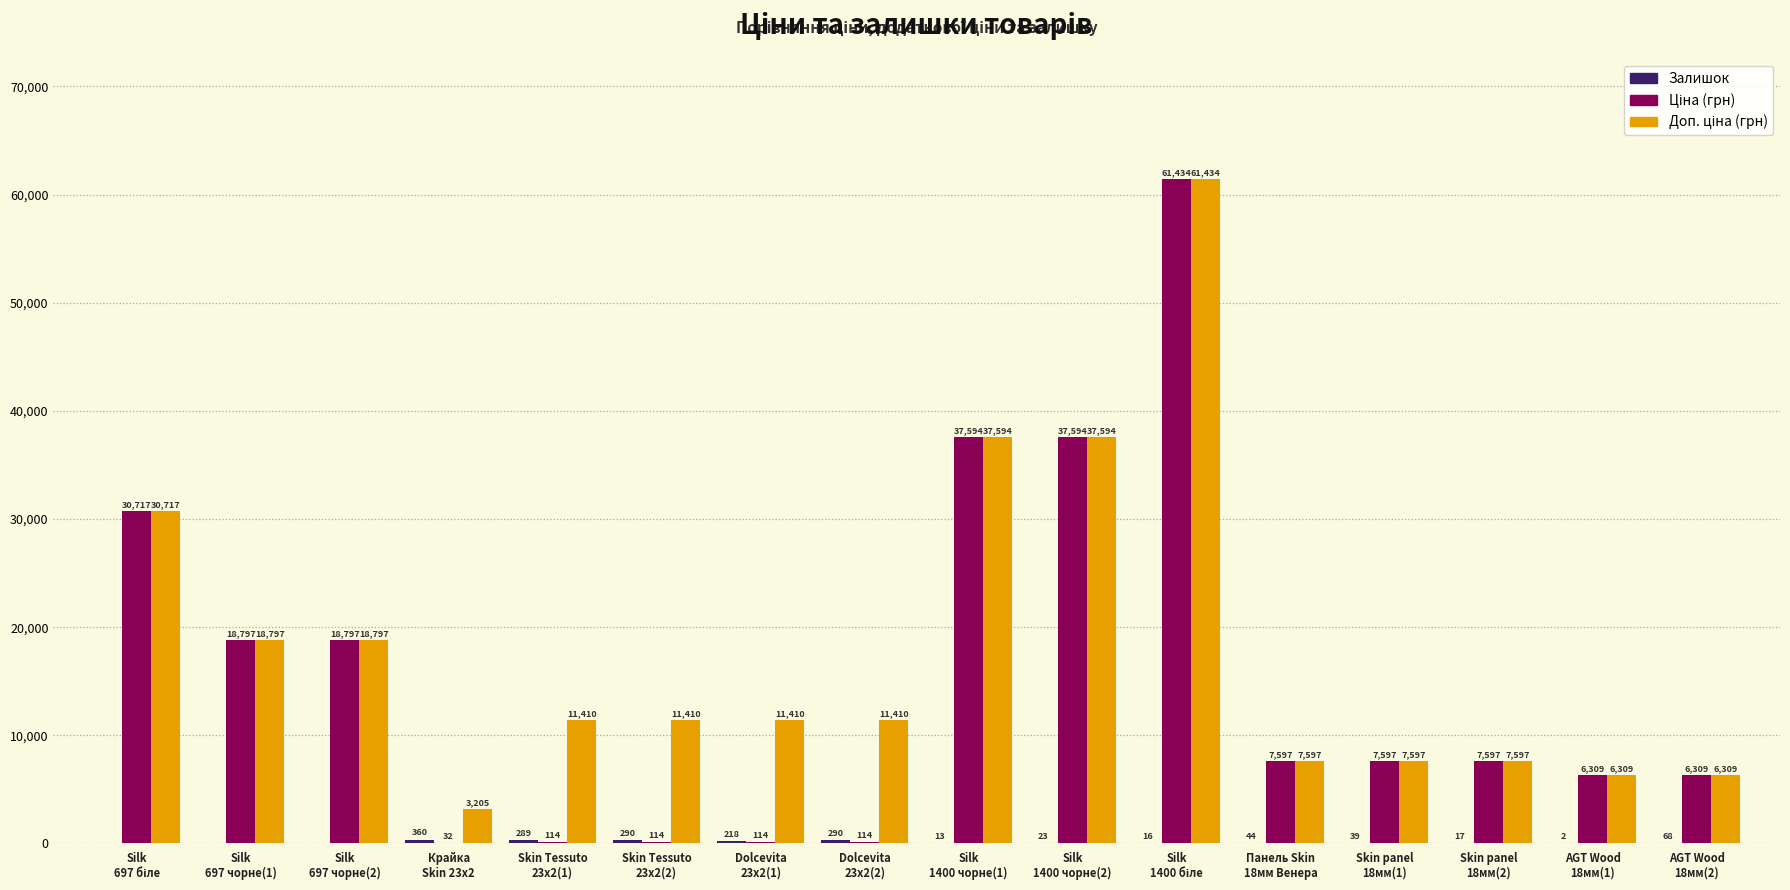

What is the maximum value shown in the chart?

61434.3